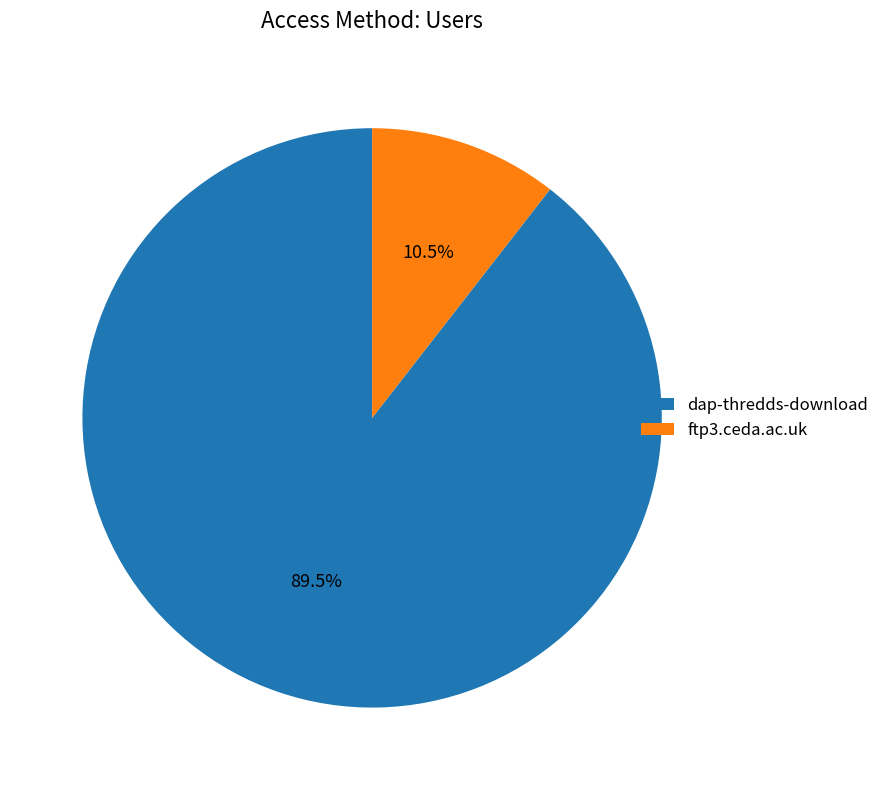

Between ftp3.ceda.ac.uk and dap-thredds-download, which is larger?

dap-thredds-download